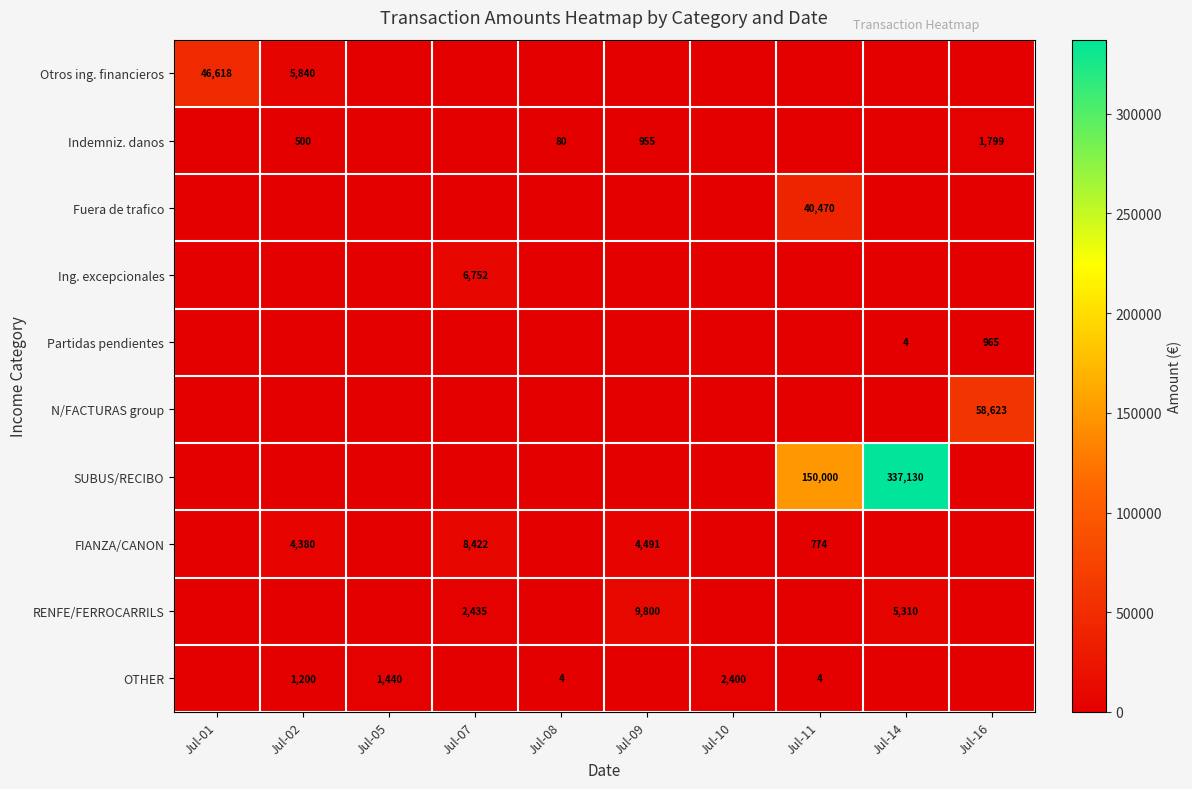

Is it true that OTHER equals 2 at Jul-08?

False